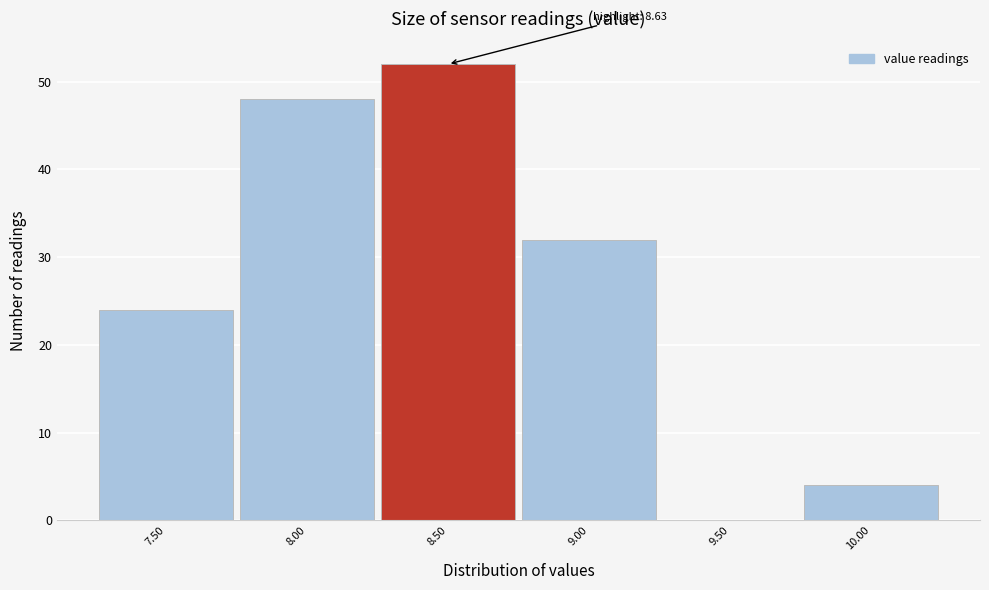

Reading left to right, what are all the values shown in this chart?

7.50=24	8.00=48	8.50=52	9.00=32	9.50=0	10.00=4